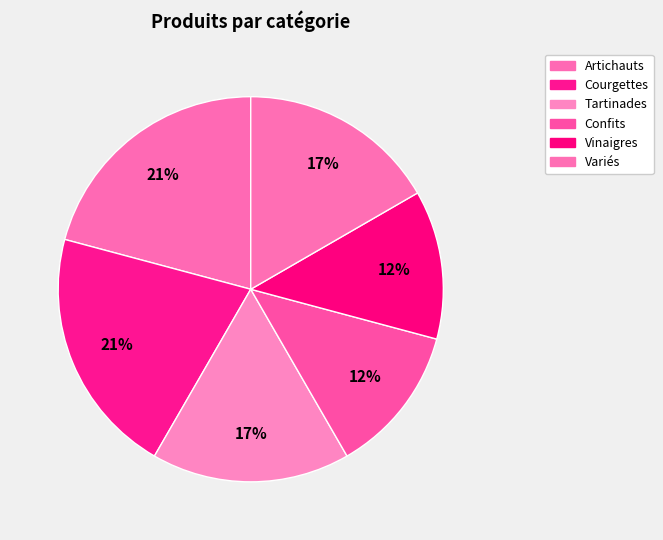

Rank the categories by value from lowest to highest.

Confits, Vinaigres, Tartinades, Variés, Artichauts, Courgettes